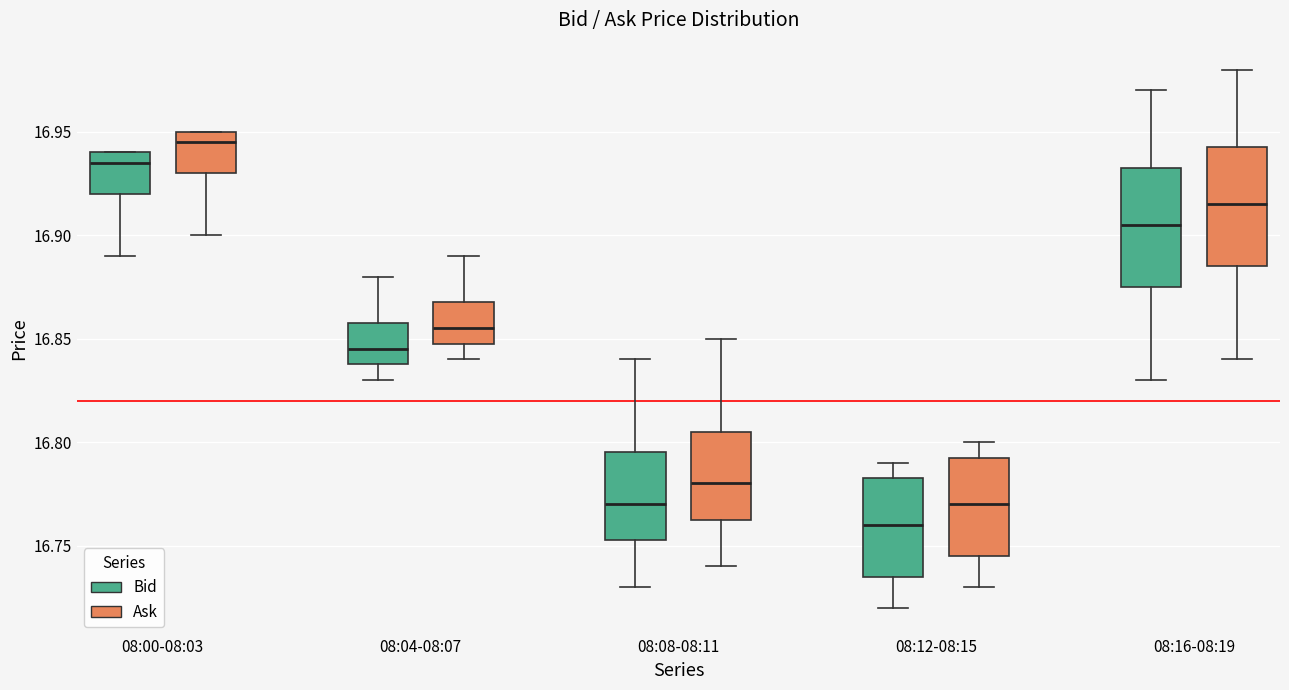

Reading left to right, transcribe this box plot: for each box, give where its median line is, the range the box spans, and where its two whiskers end, as read against the y-axis. The values are not printed on the chart, so give them approximately, as read against the axis.

08:00-08:03 (Bid): median 16.935, box 16.920 to 16.940, whiskers 16.890 to 16.940
08:00-08:03 (Ask): median 16.945, box 16.930 to 16.950, whiskers 16.900 to 16.950
08:04-08:07 (Bid): median 16.845, box 16.840 to 16.860, whiskers 16.830 to 16.880
08:04-08:07 (Ask): median 16.855, box 16.850 to 16.870, whiskers 16.840 to 16.890
08:08-08:11 (Bid): median 16.770, box 16.755 to 16.795, whiskers 16.730 to 16.840
08:08-08:11 (Ask): median 16.780, box 16.765 to 16.805, whiskers 16.740 to 16.850
08:12-08:15 (Bid): median 16.760, box 16.735 to 16.785, whiskers 16.720 to 16.790
08:12-08:15 (Ask): median 16.770, box 16.745 to 16.795, whiskers 16.730 to 16.800
08:16-08:19 (Bid): median 16.905, box 16.875 to 16.935, whiskers 16.830 to 16.970
08:16-08:19 (Ask): median 16.915, box 16.885 to 16.945, whiskers 16.840 to 16.980